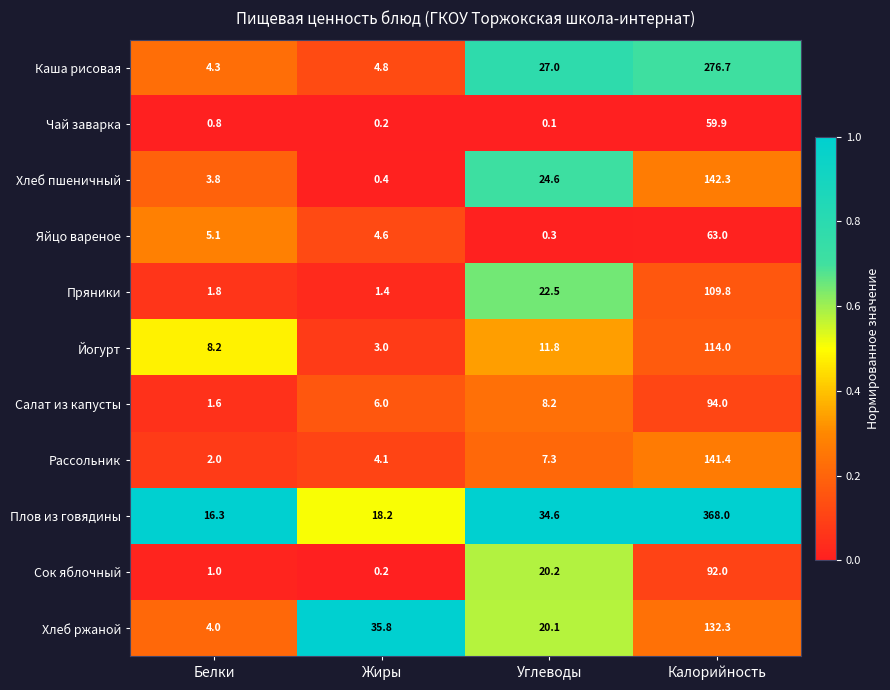

What is the spread (max minus min) of values at Жиры?

35.6